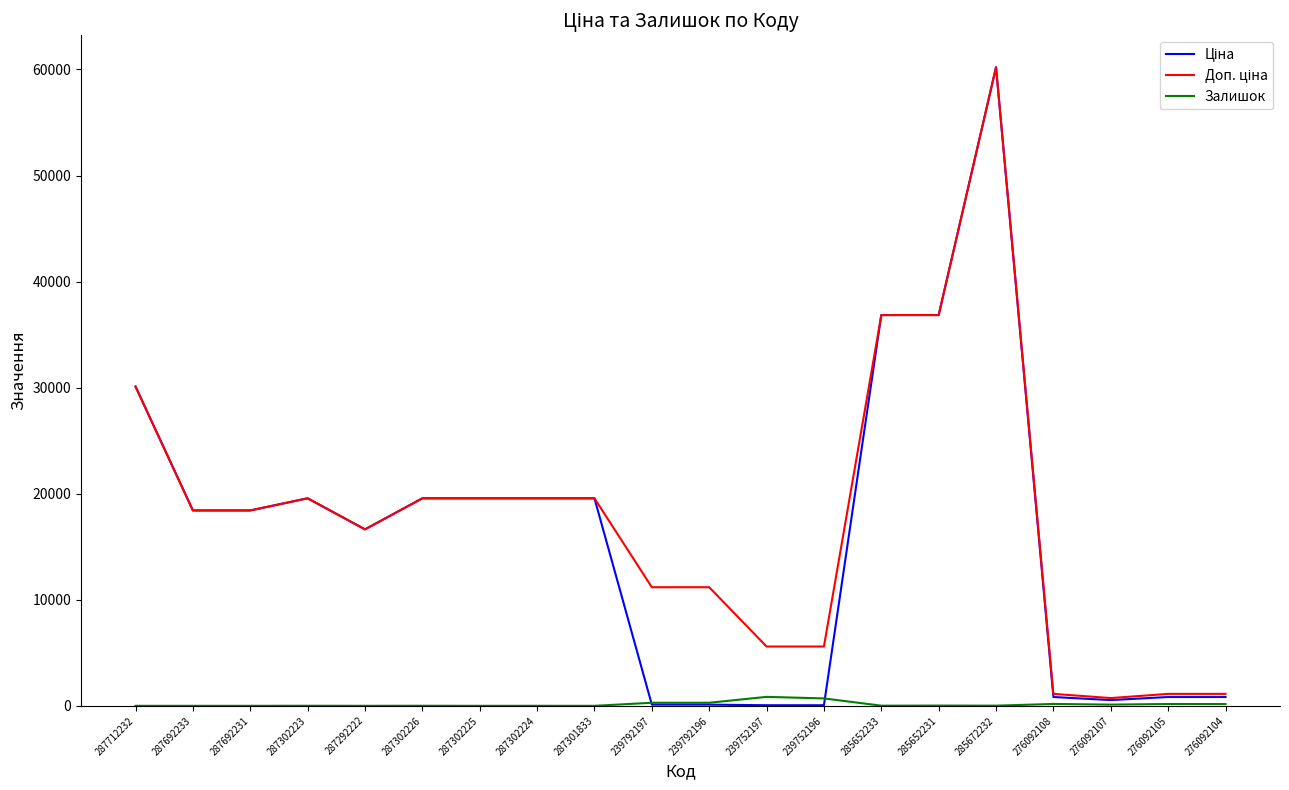

At how many categories does at least one series exceed 7831?

14